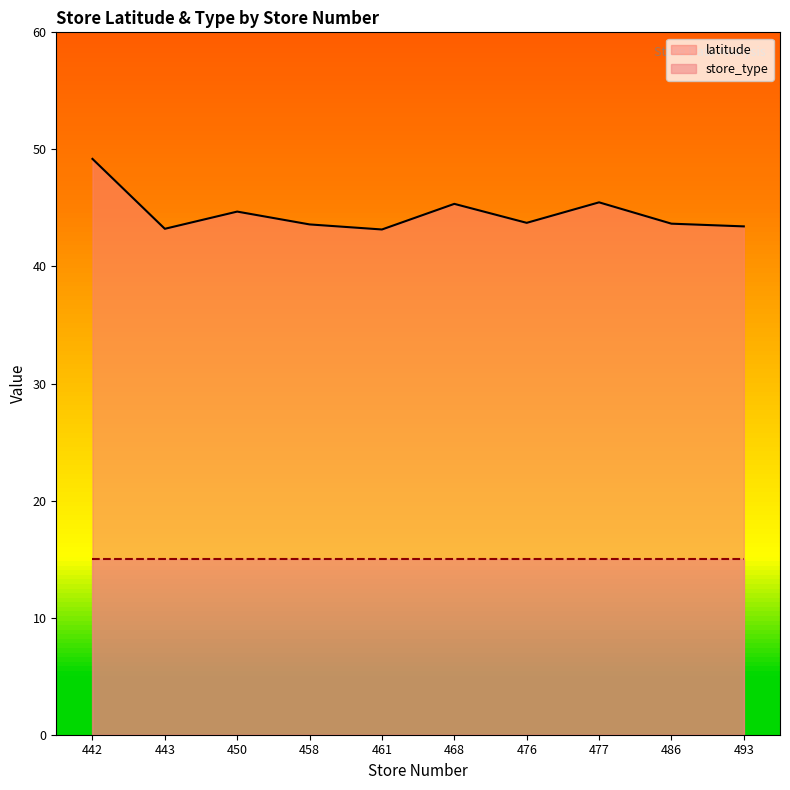

Which has a higher value, 468 or 442?

442